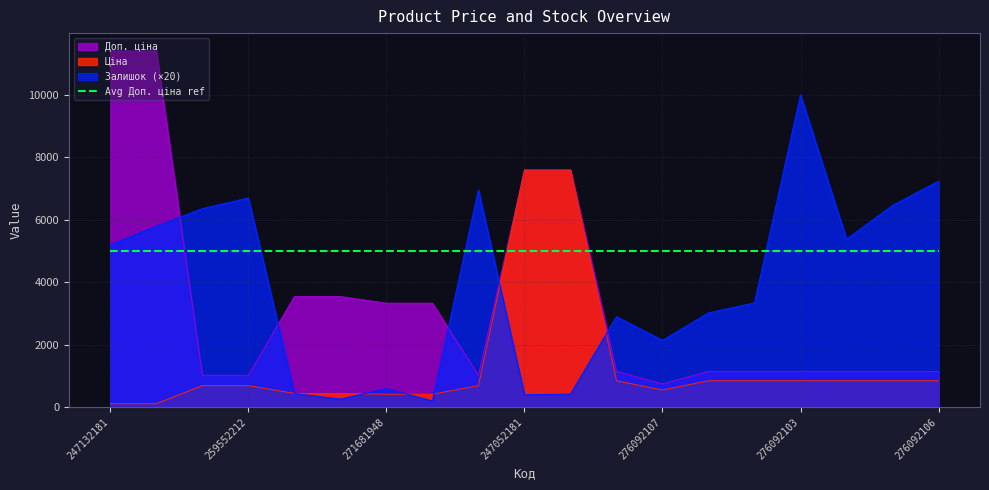

Reading left to right, what are all the values shown in this chart?

Ціна: 247132181=114.1	247132180=114.1	259552213=693.7	259552212=693.7	271691948=443.1	271691942=443.1	271681948=416.6	271681942=416.6	259552189=693.7	247052181=7596.5	247052180=7596.5	276092108=848.4	276092107=551.5	276092105=848.4	276092104=848.4	276092103=848.4	276092035=848.4	276092109=848.4	276092106=848.4
Доп. ціна: 247132181=11410.0	247132180=11410.0	259552213=1024.6	259552212=1024.6	271691948=3545.0	271691942=3545.0	271681948=3332.5	271681942=3332.5	259552189=1024.6	247052181=7596.5	247052180=7596.5	276092108=1149.7	276092107=747.0	276092105=1149.7	276092104=1149.7	276092103=1149.7	276092035=1149.7	276092109=1149.7	276092106=1149.7
Залишок: 247132181=5200.0	247132180=5800.0	259552213=6360.0	259552212=6700.0	271691948=440.0	271691942=260.0	271681948=600.0	271681942=200.0	259552189=6960.0	247052181=400.0	247052180=420.0	276092108=2900.0	276092107=2140.0	276092105=3020.0	276092104=3340.0	276092103=10000.0	276092035=5380.0	276092109=6460.0	276092106=7240.0